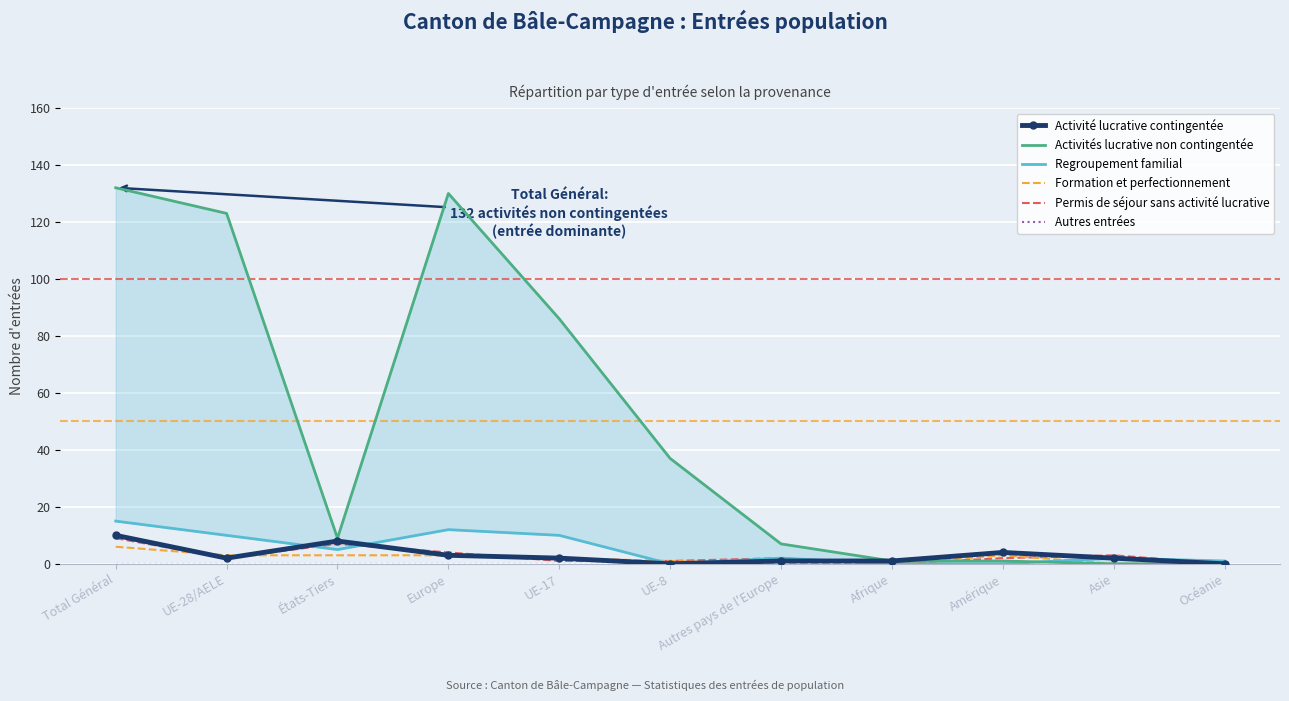

What is the average value of the Formation et perfectionnement series?

2